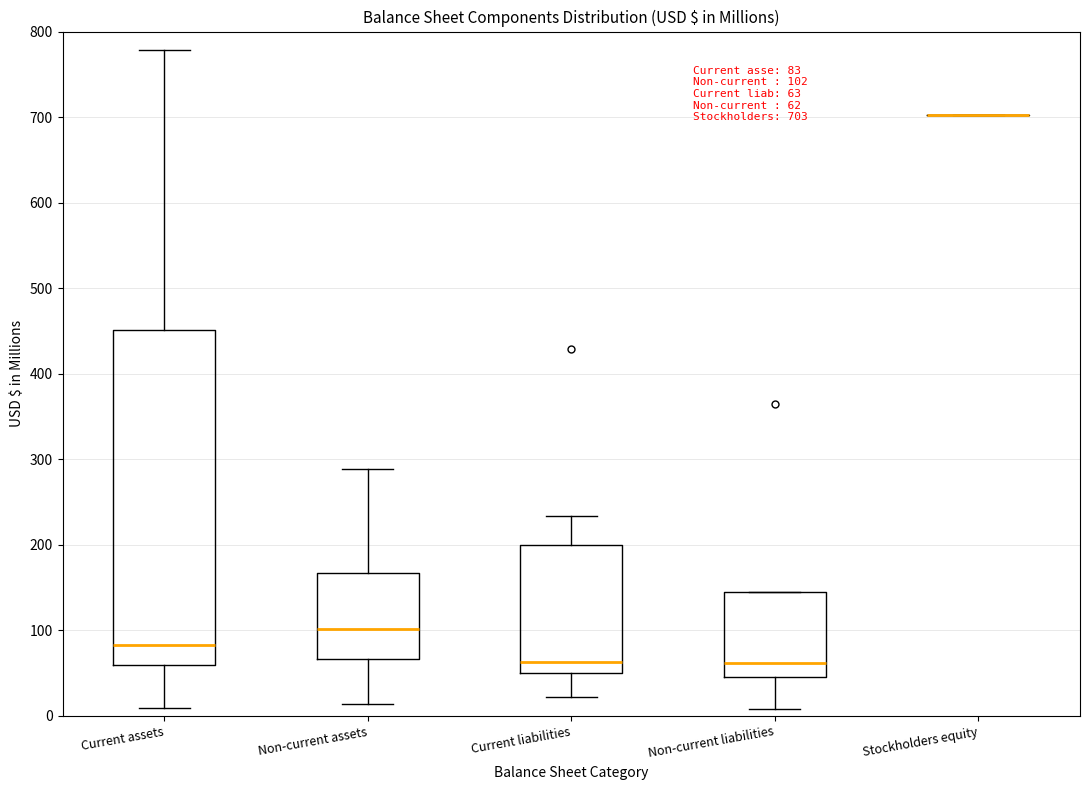

Comparing the boxes themselves (not the whiskers), which one is the tallest?

Current assets